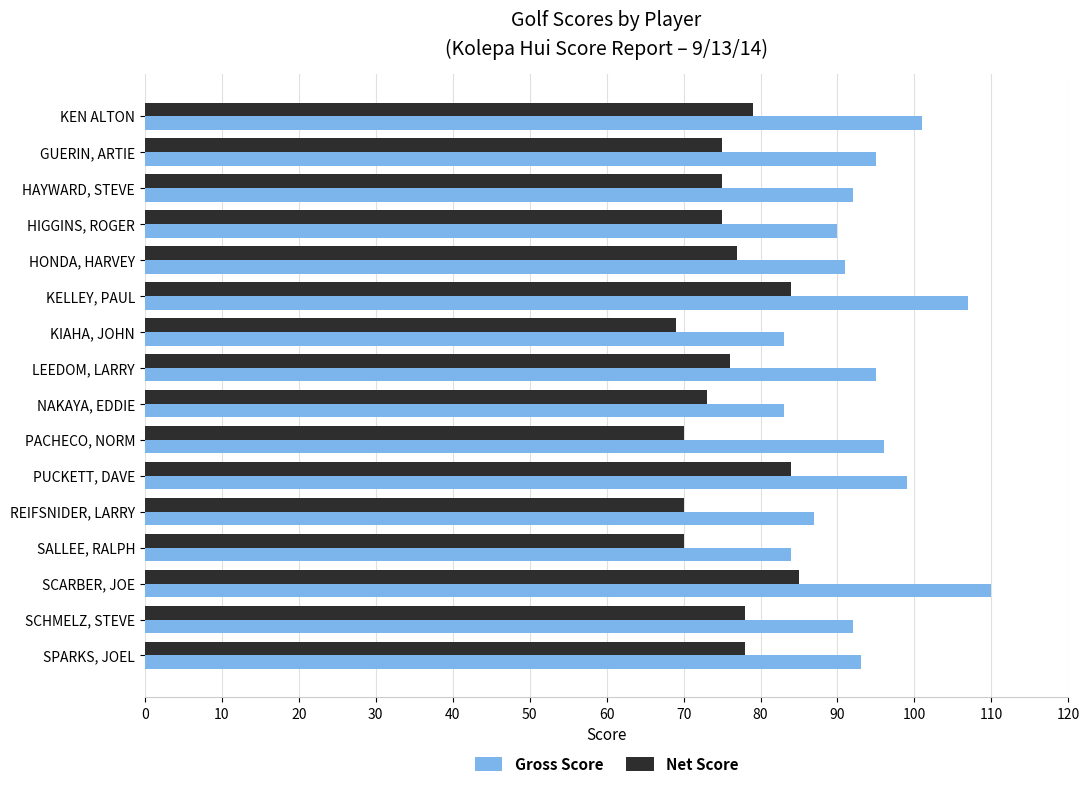

Which series has the widest spread of values?

Gross Score